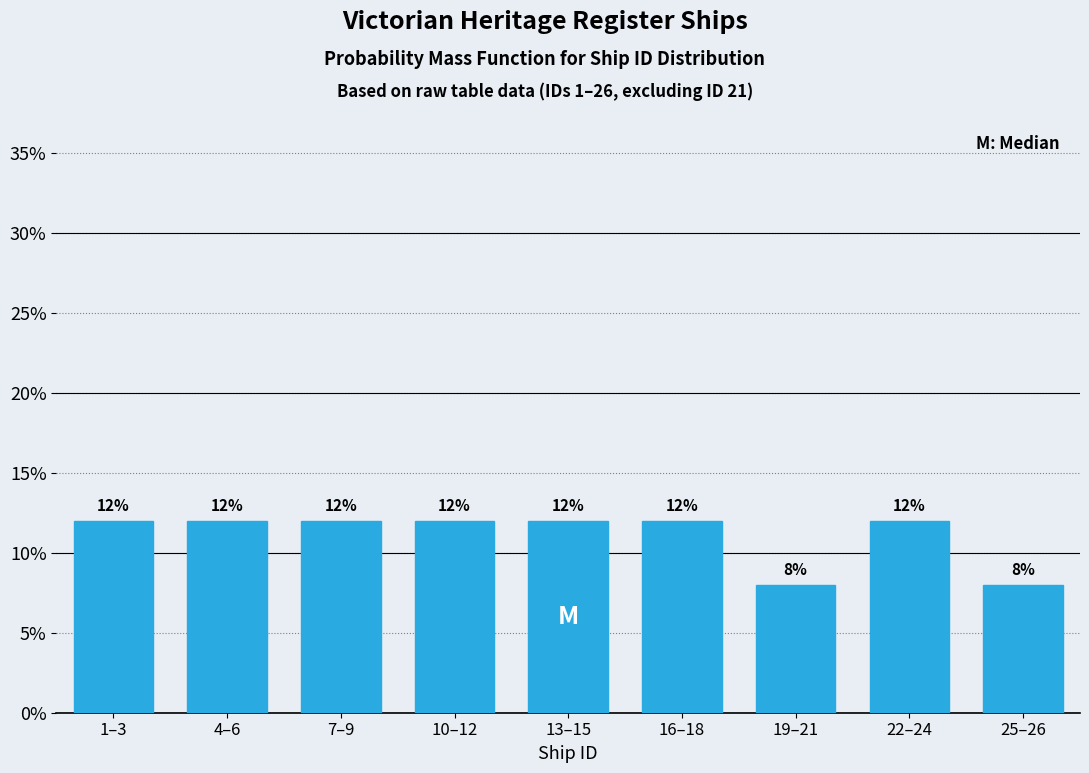

Reading left to right, extract all data points from this chart.

1–3=12	4–6=12	7–9=12	10–12=12	13–15=12	16–18=12	19–21=8	22–24=12	25–26=8